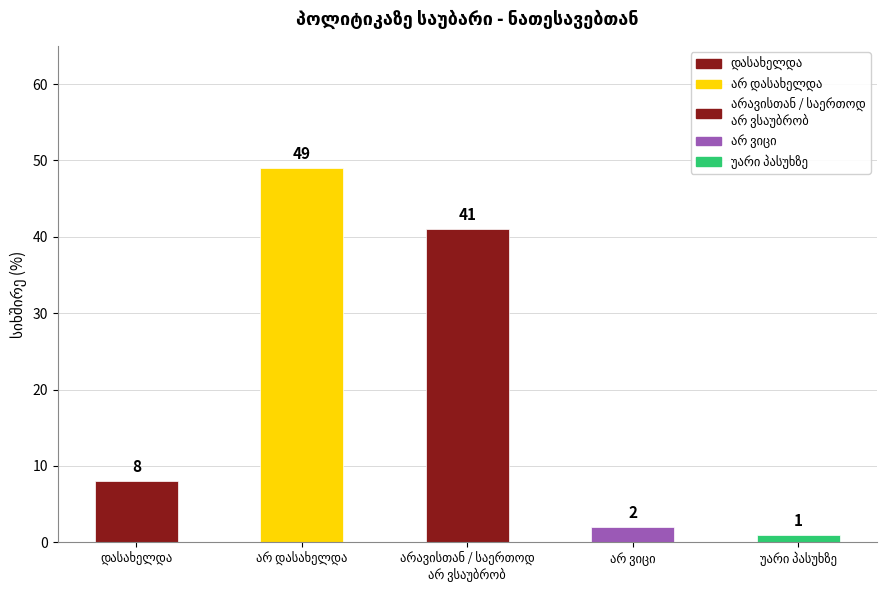

List the labels in order of value, largest first.

არ დასახელდა, არავისთან / საერთოდ
არ ვსაუბრობ, დასახელდა, არ ვიცი, უარი პასუხზე